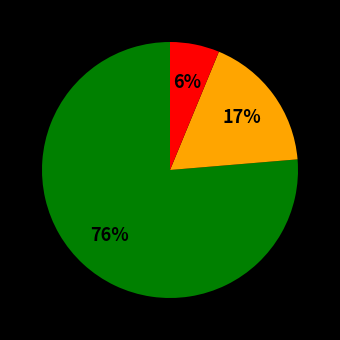

To the nearest percent, what is the average slice percentage?

33%